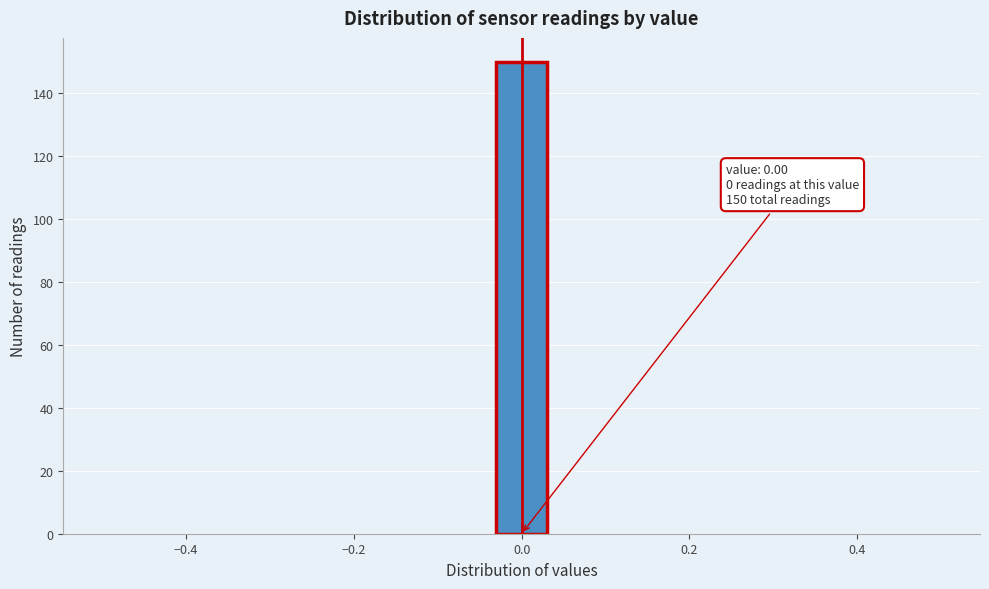

Read against the x-axis, roughly where is the centre of the tallest bar?

0.00